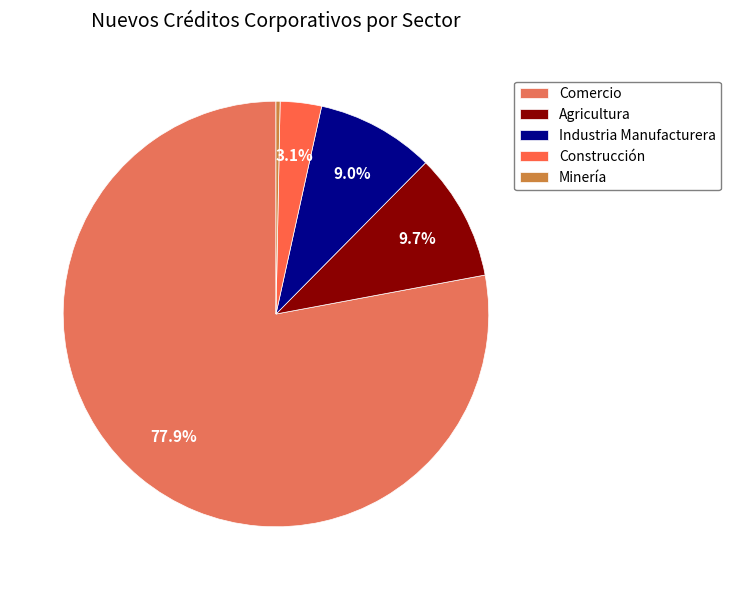

What is the ratio of the value at Industria Manufacturera to the value at Comercio?

0.1